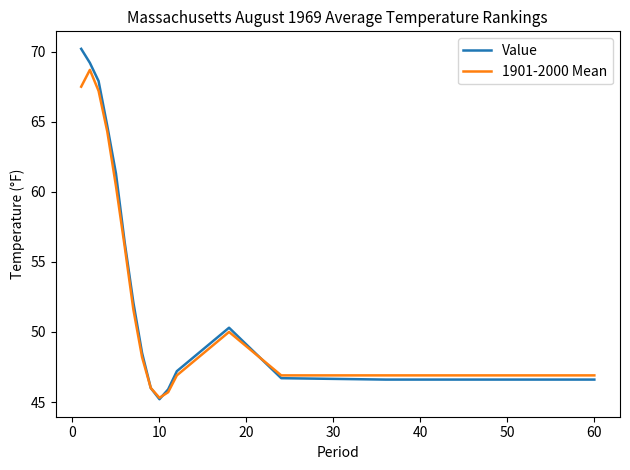

What is the greatest value displayed?

70.2